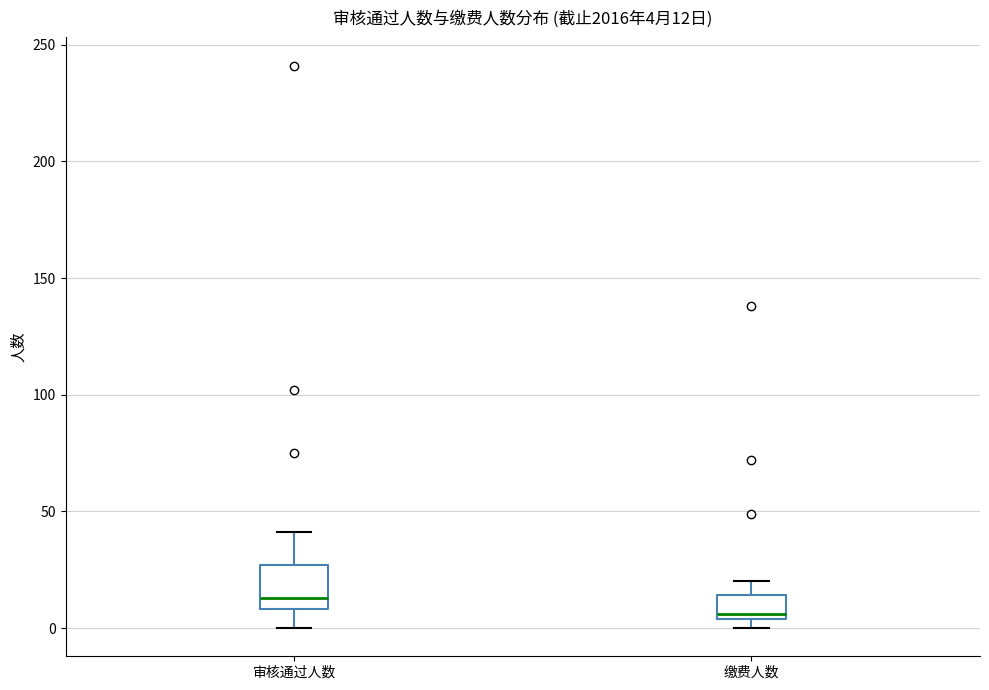

Which box's median line is the highest?

审核通过人数